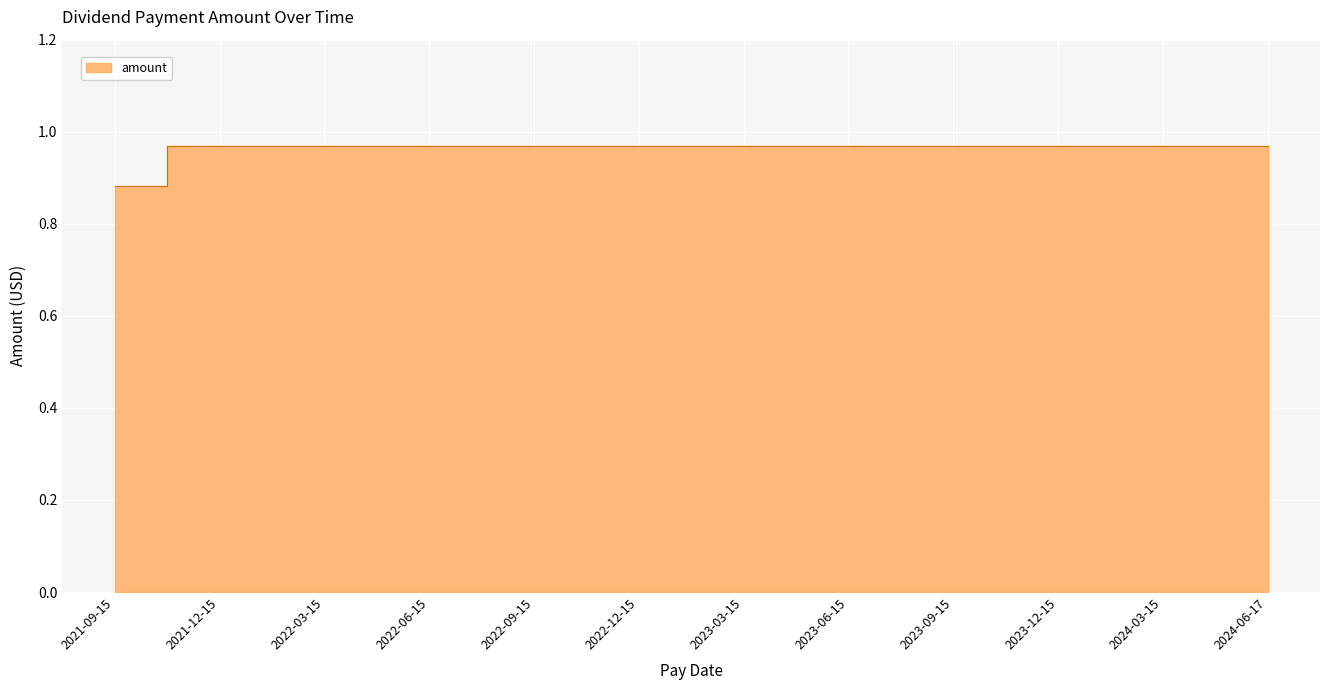

What is the label of the 2nd point from the right?

2024-03-15